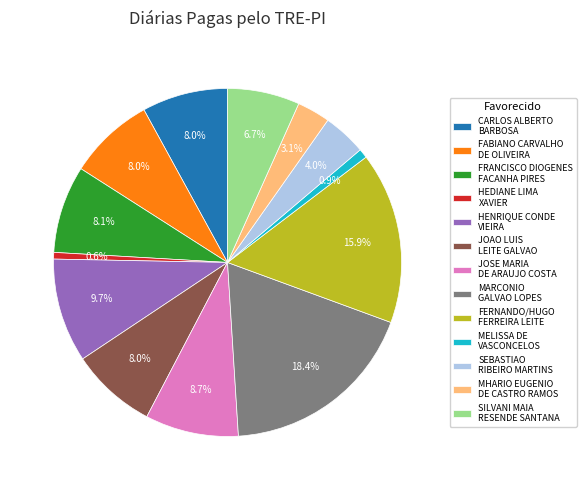

How many segments does this pie chart have?

13